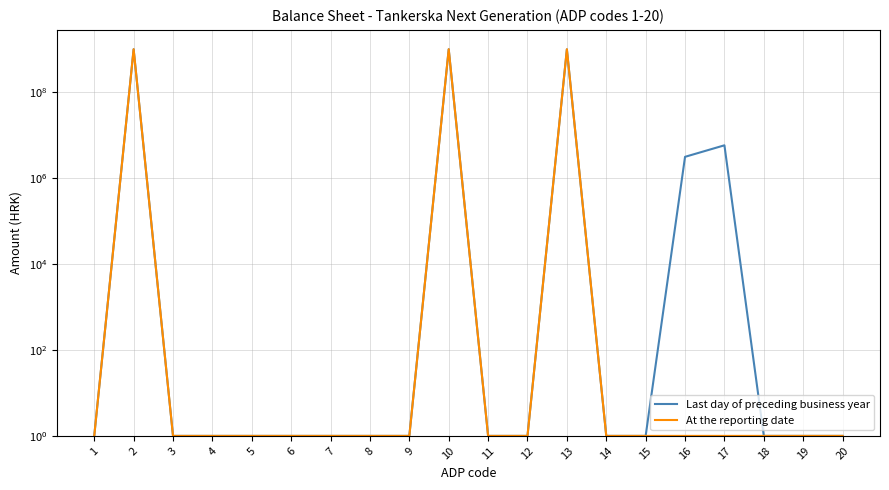

At how many categories does at least one series exceed 636531123?

3